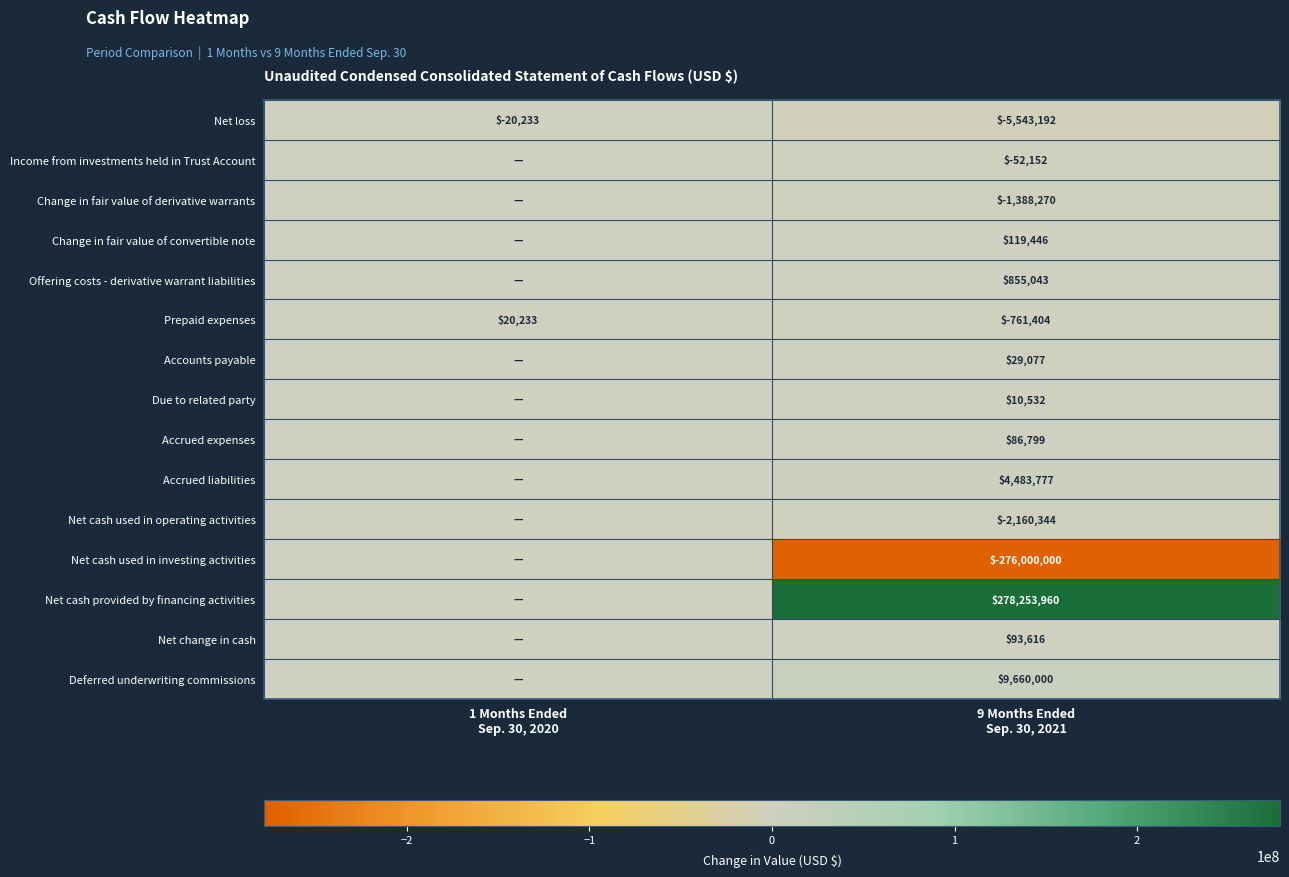

What is the sum of all Prepaid expenses values?

-741171